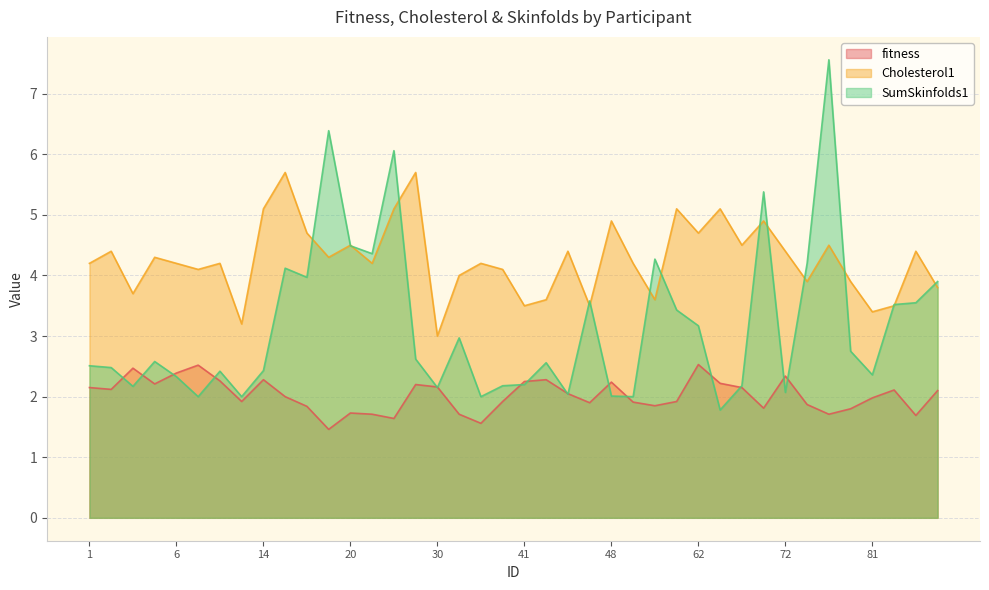

What is the greatest value displayed?

7.6